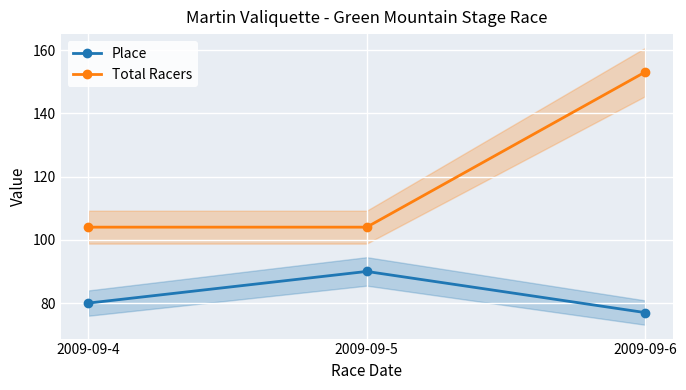

What is the spread (max minus min) of values at 2009-09-4?

24